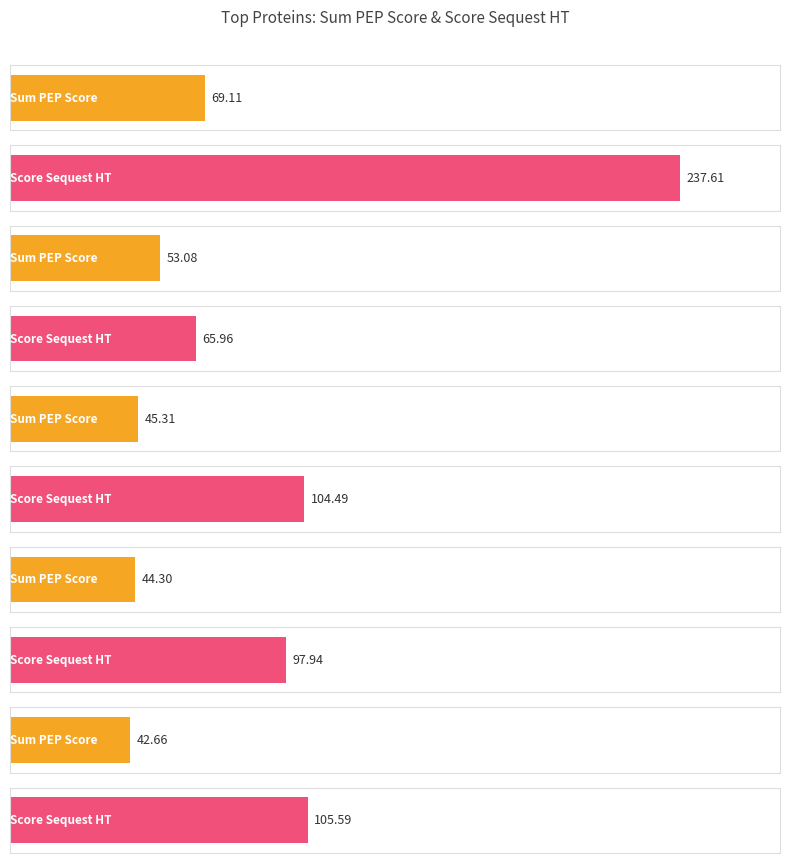

What value does the Sum PEP Score series have at ATCG00480.1?

42.2